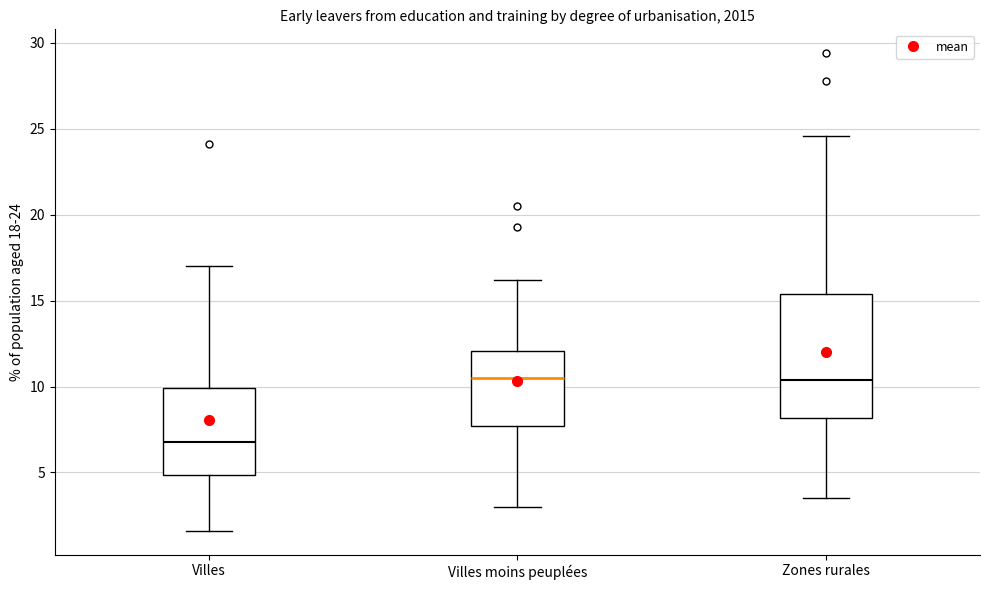

Where does the lower whisker of the box for Villes end on the y-axis? The values are not printed on the chart, so give them approximately, as read against the axis.

1.5